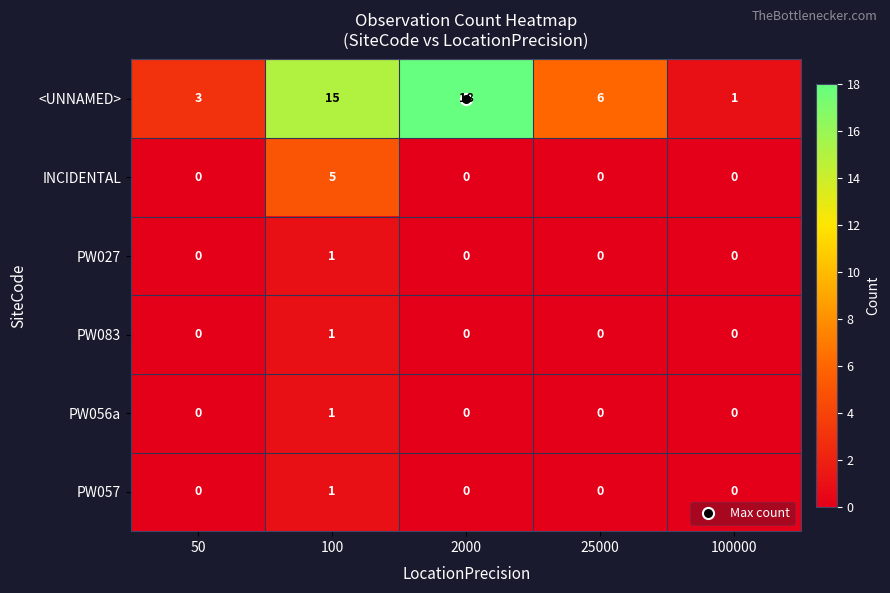

The value of PW083 at 2000 is -1. True or false?

False